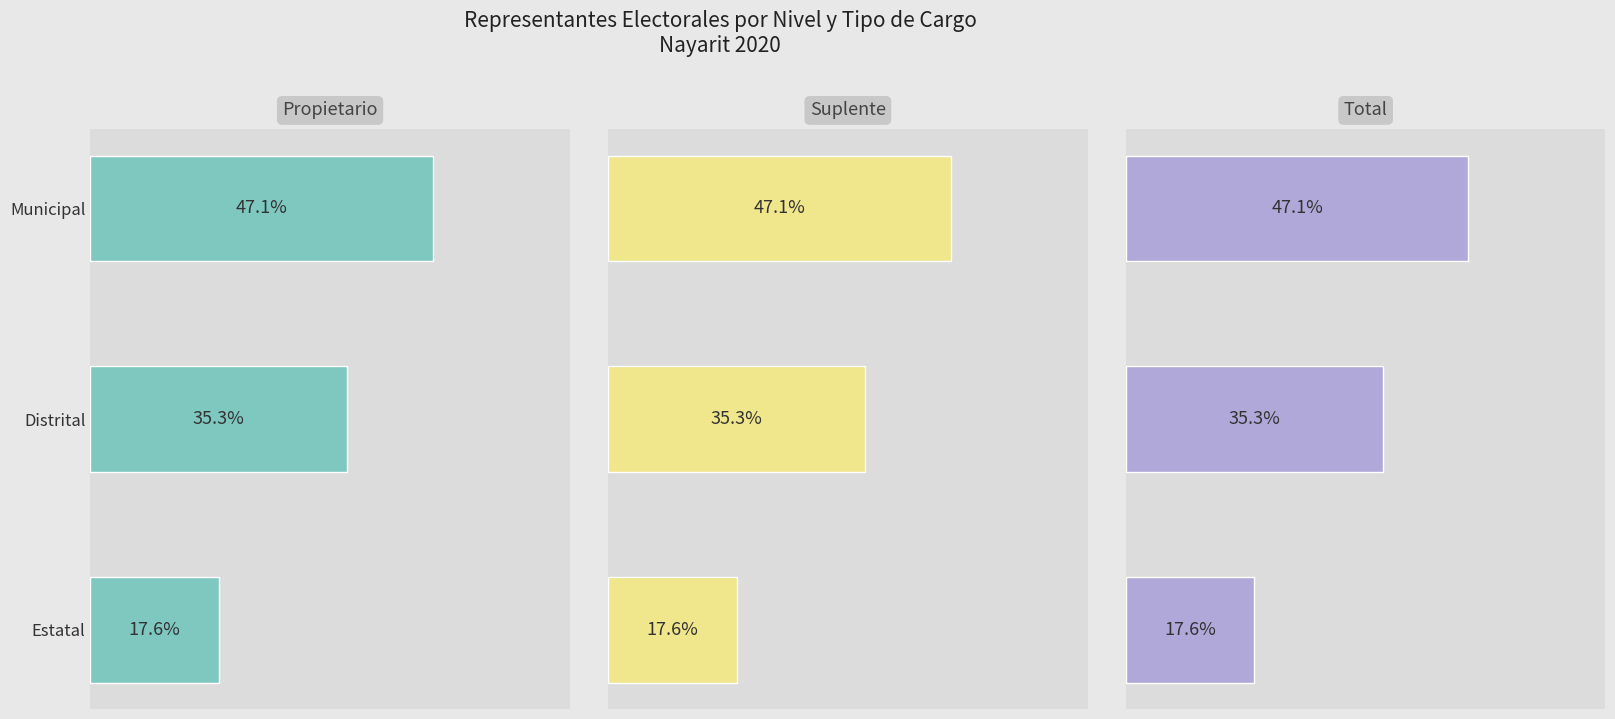

Does the chart contain stacked bars?

No